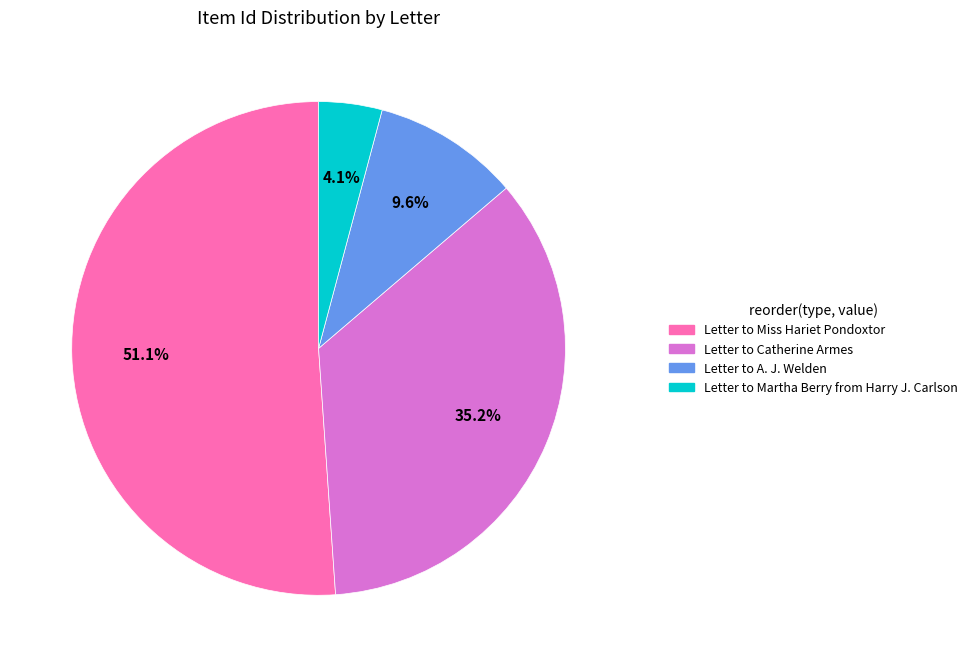

Count the number of slices in the pie.

4